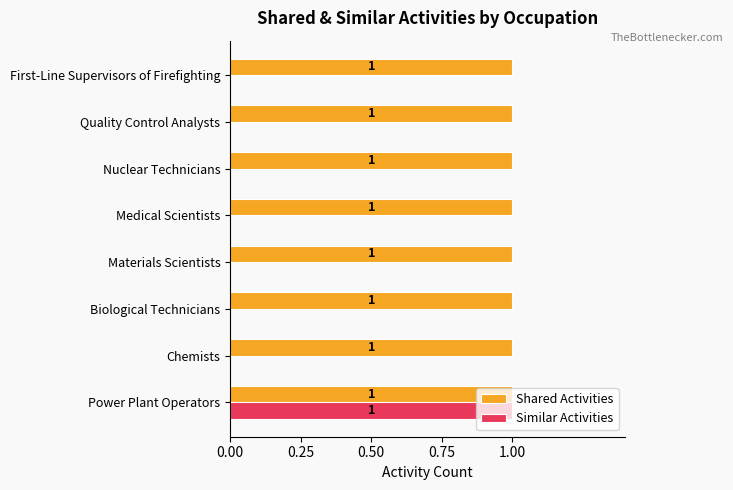

What is the sum of all Similar Activities values?

1